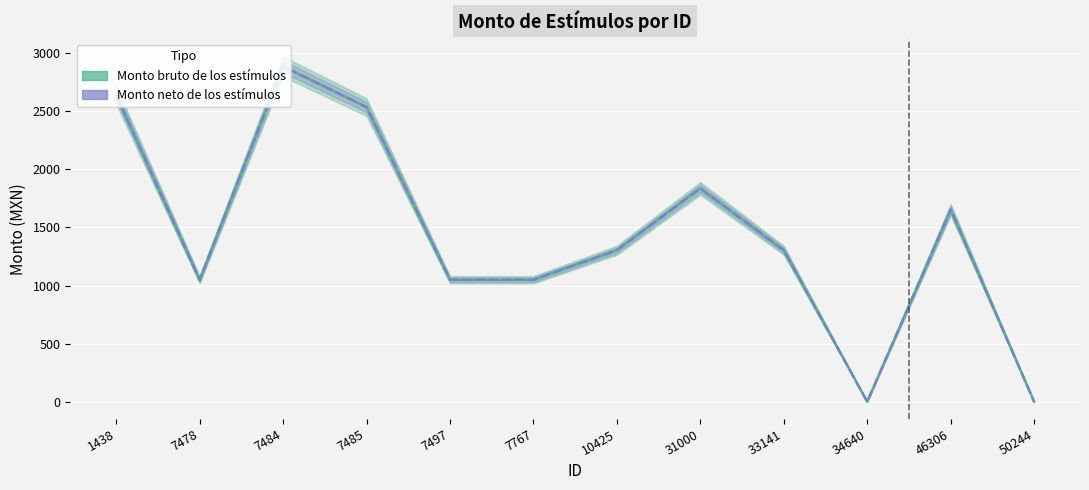

Between 31000 and 50244, which is larger?

31000